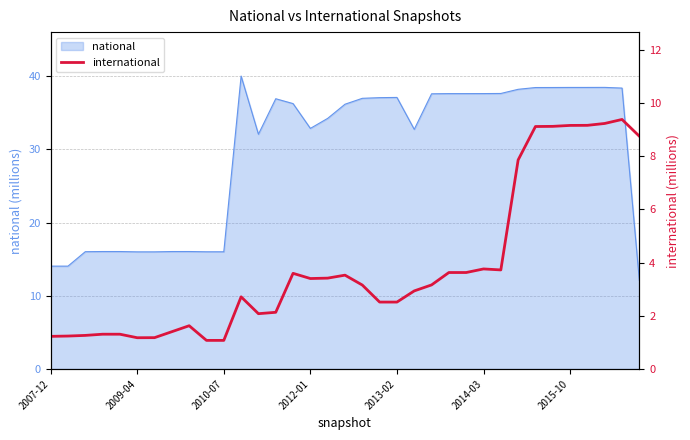

What is the smallest value displayed?

1.1